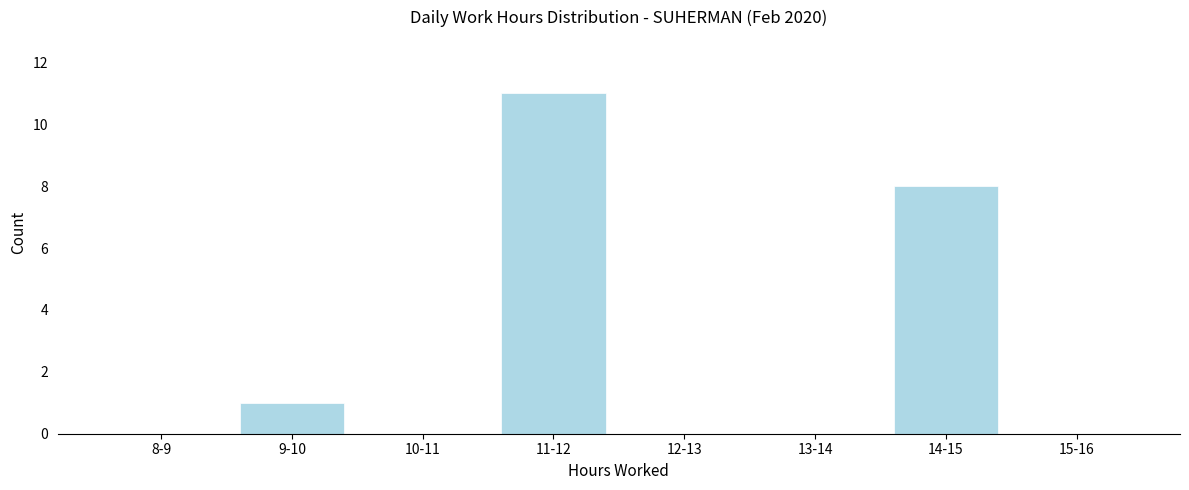

Reading left to right, list all the values displayed in this chart.

8-9=0	9-10=1	10-11=0	11-12=11	12-13=0	13-14=0	14-15=8	15-16=0